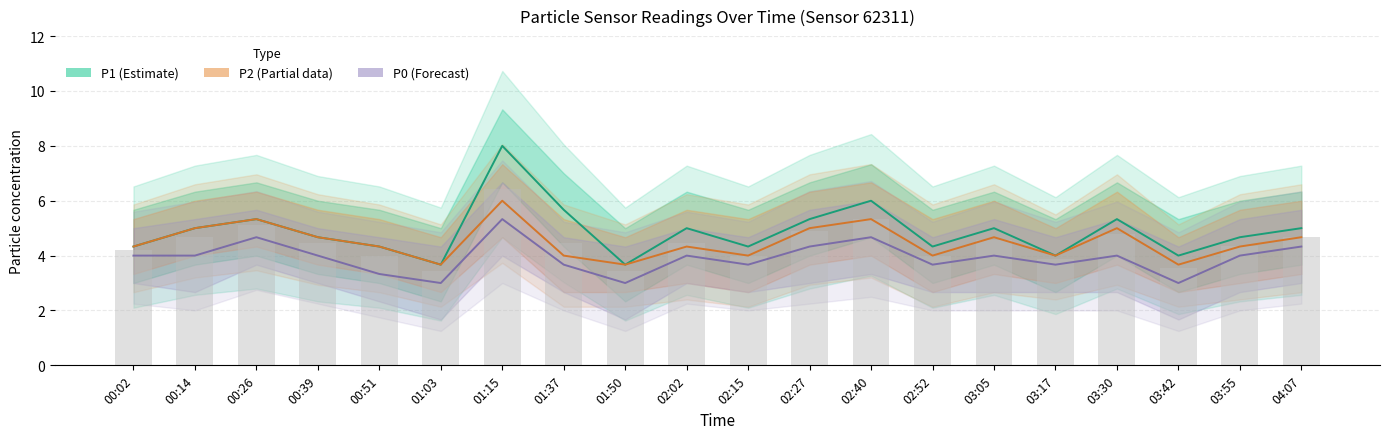

What is the spread (max minus min) of values at 03:30?

1.3